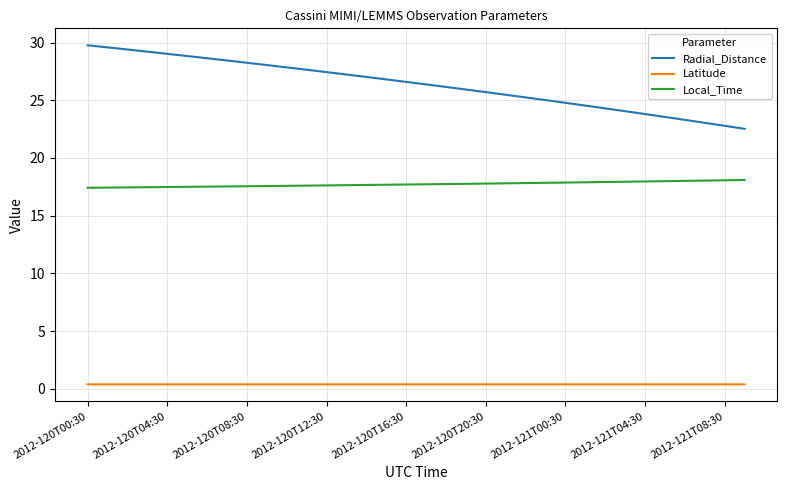

Which series has the largest range (max minus min)?

Radial_Distance